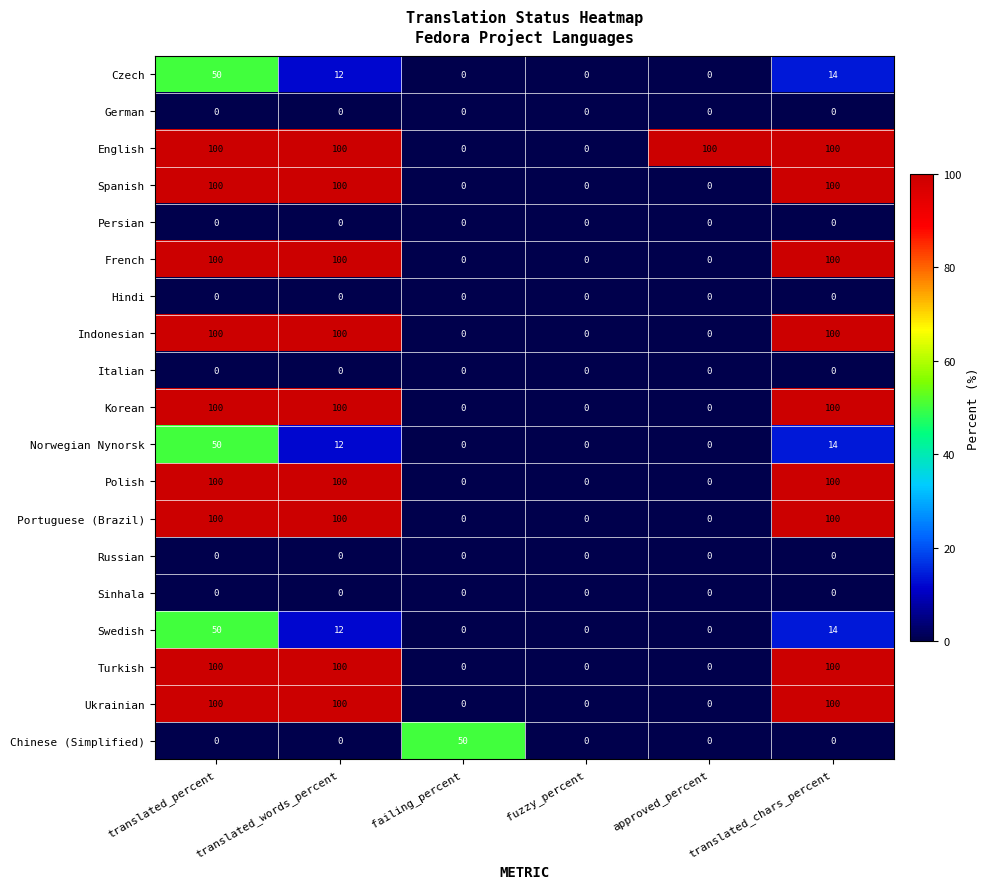

Count the number of categories in the chart.

6